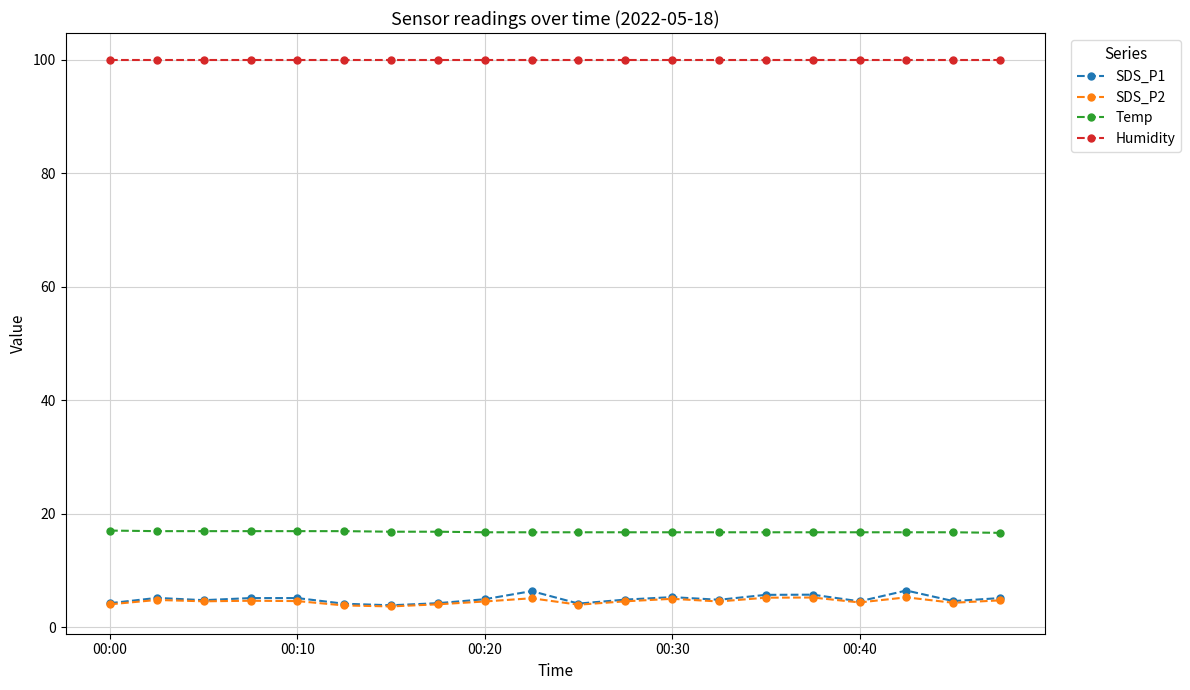

What are all the series names shown in the legend?

SDS_P1, SDS_P2, Temp, Humidity